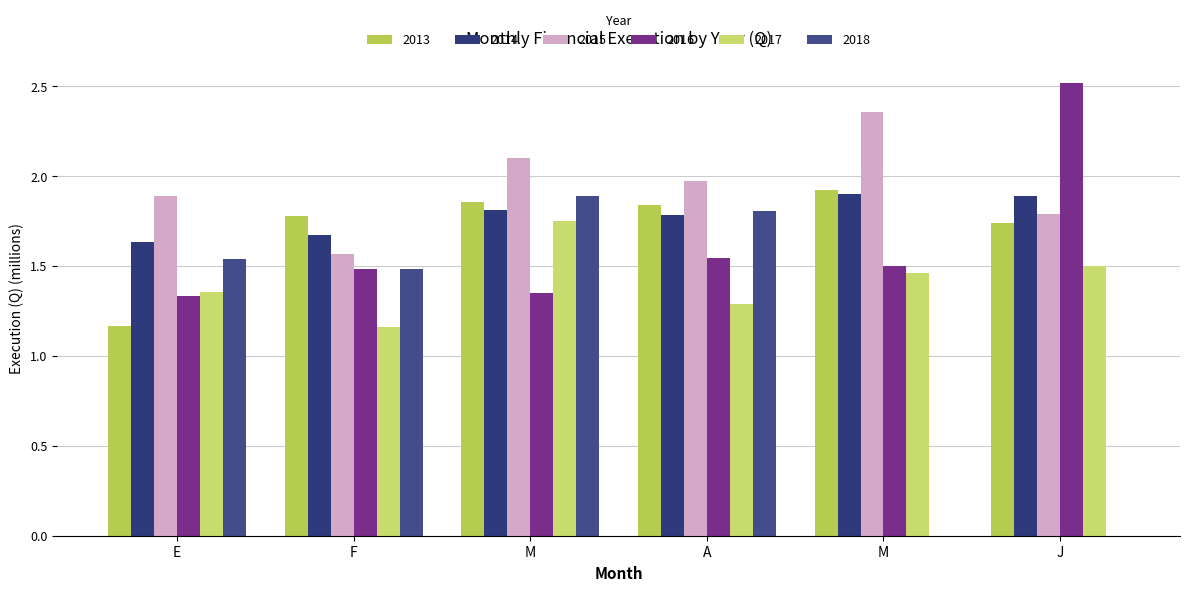

How many groups of bars are there?

6